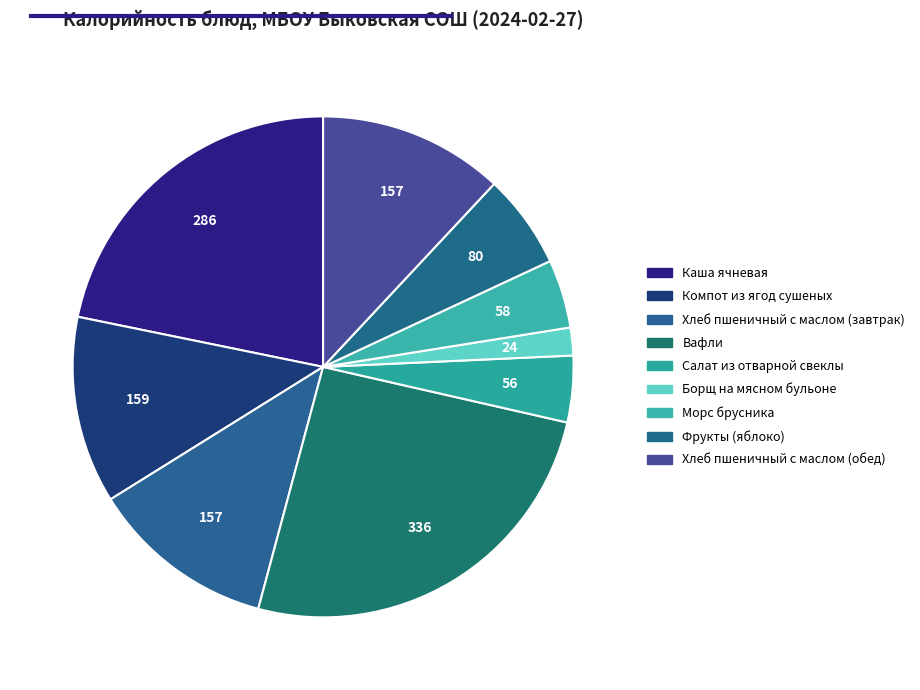

Rank the categories by value from lowest to highest.

Борщ на мясном бульоне, Салат из отварной свеклы, Морс брусника, Фрукты (яблоко), Хлеб пшеничный с маслом (завтрак), Хлеб пшеничный с маслом (обед), Компот из ягод сушеных, Каша ячневая, Вафли